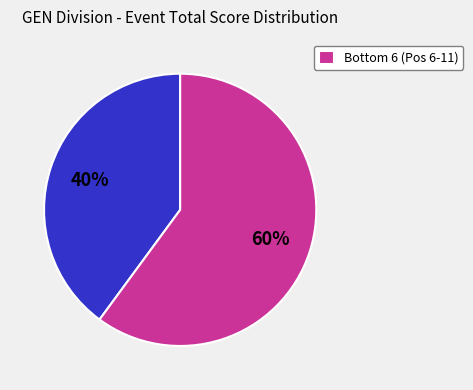

To the nearest percent, what is the average slice percentage?

50%